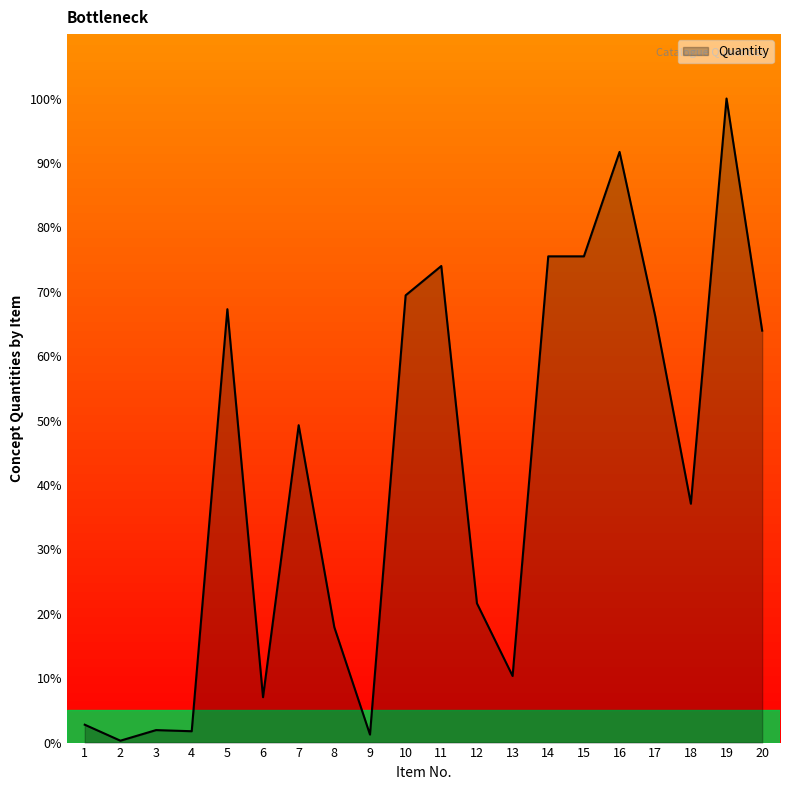

What is the minimum value shown in the chart?

0.3